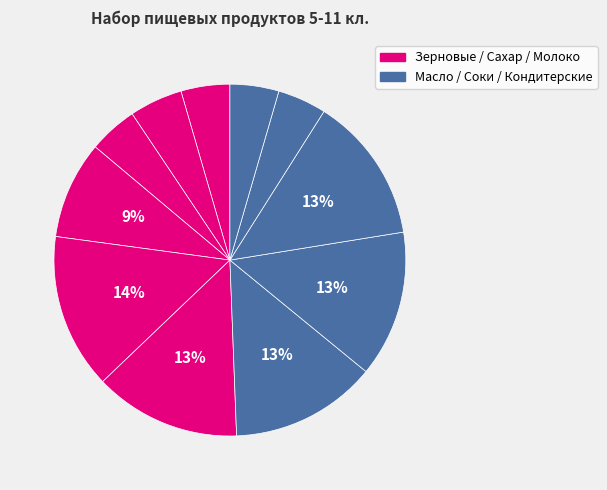

Count the number of slices in the pie.

11